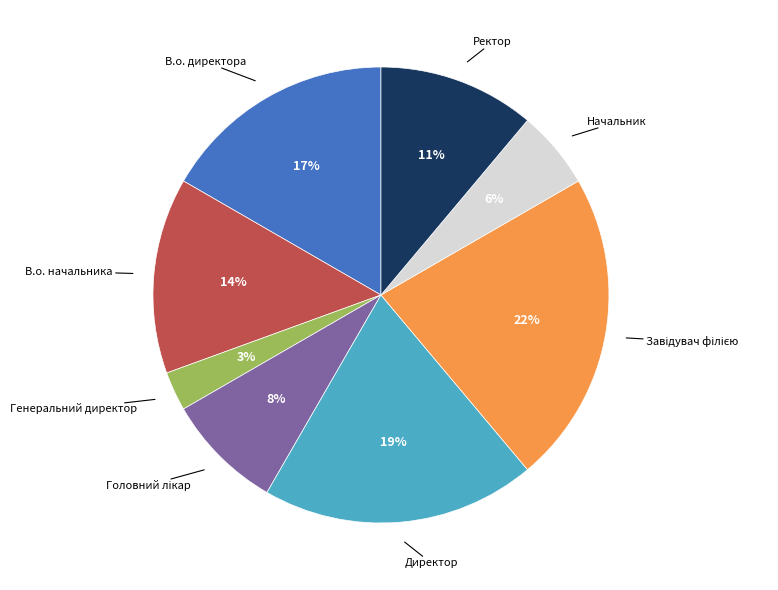

To the nearest percent, what is the average slice percentage?

12%